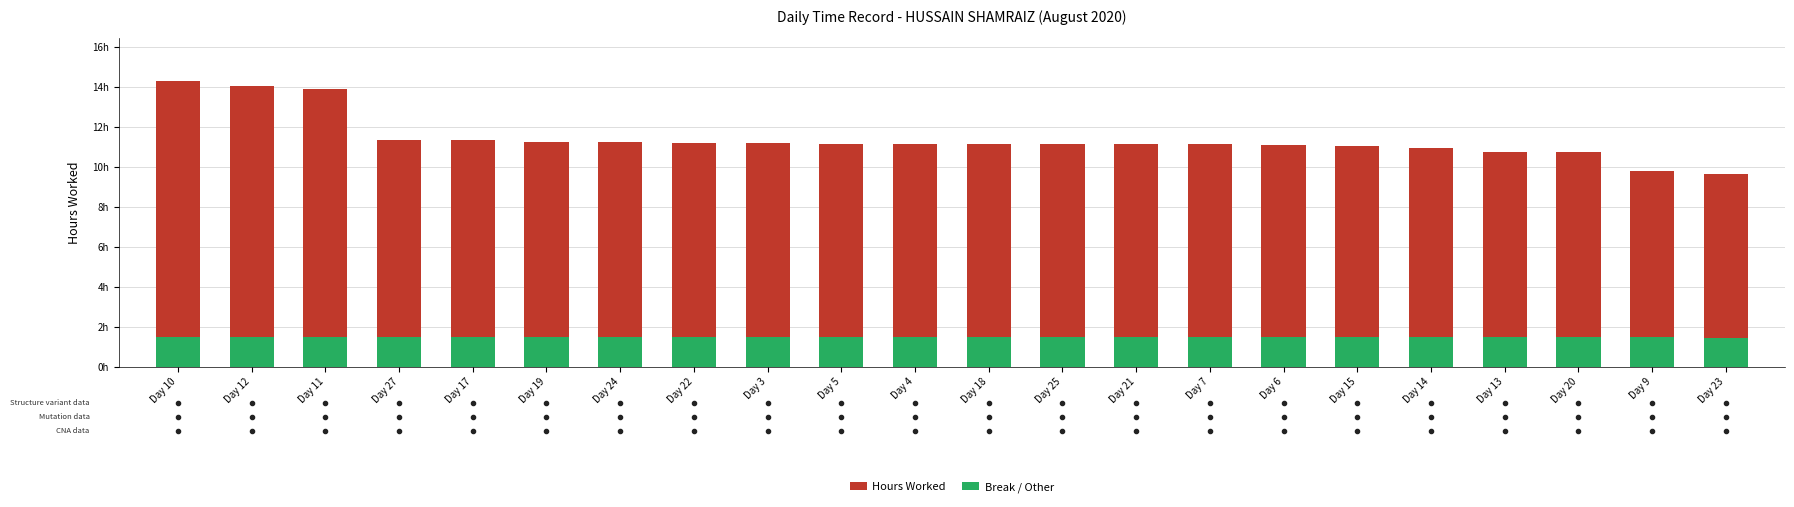

Where is Hours Worked nearest to the value 11?

Day 15